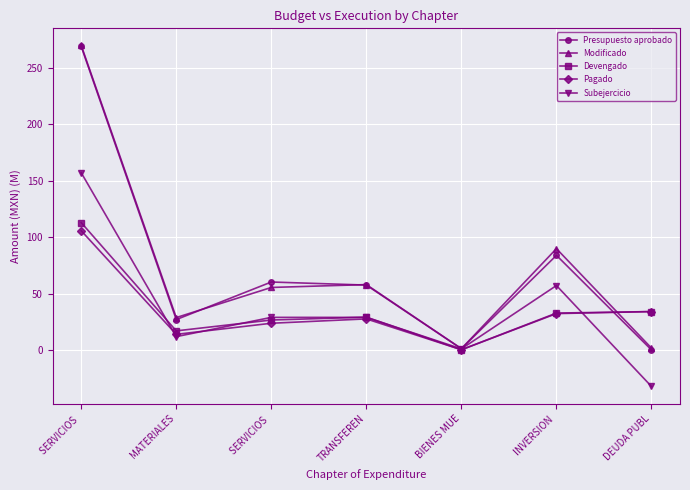

How many values in the Presupuesto aprobado series exceed 57?

4